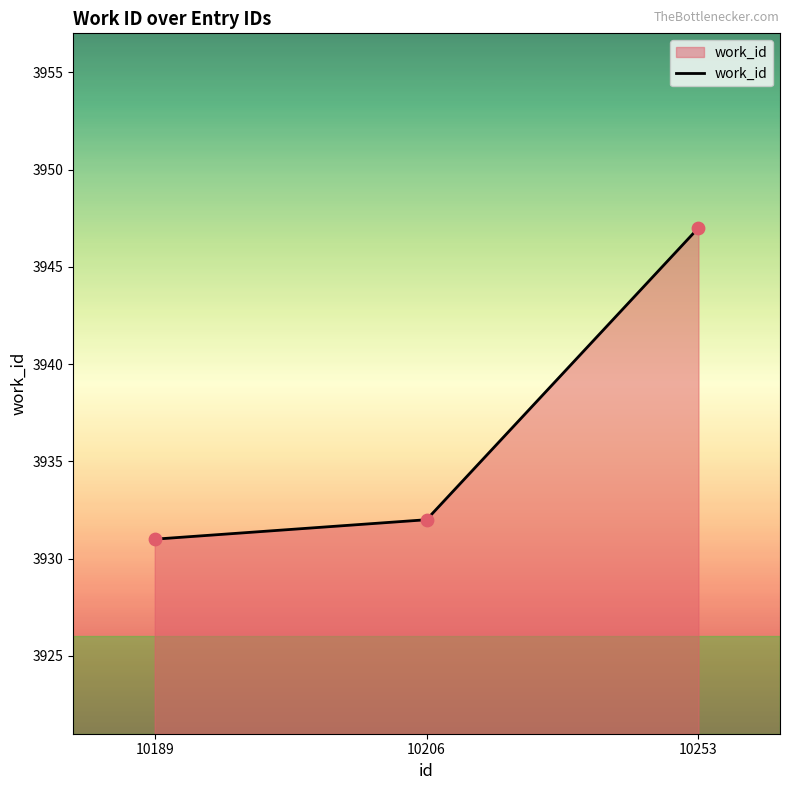

Approximately how many times larger is the value at 10189 compared to 10253?

1.0